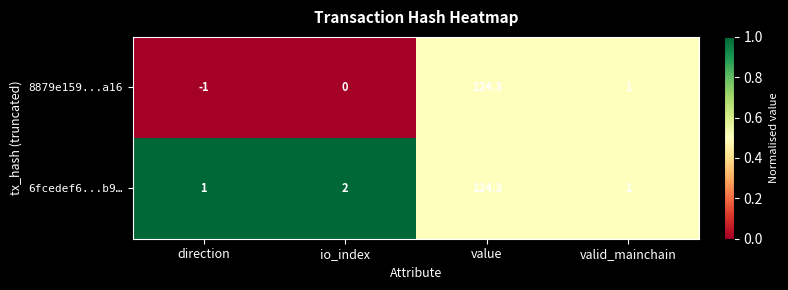

Count the number of categories in the chart.

4